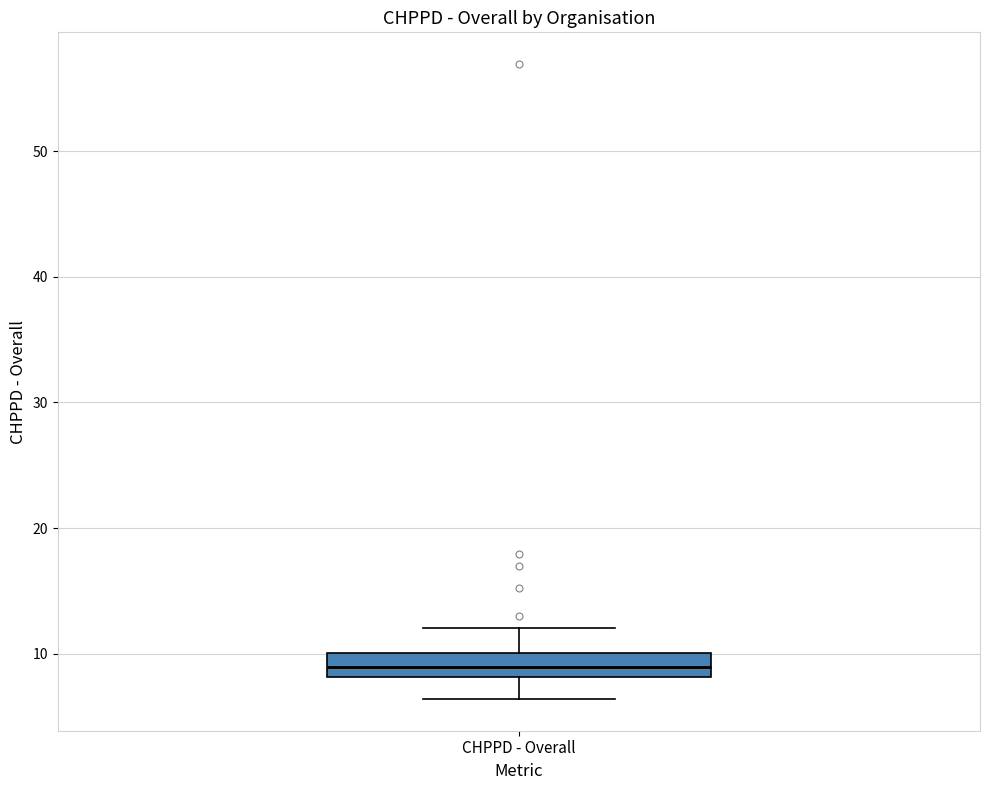

Transcribe this box plot: give where the median line is, the range the box spans, and where the two whiskers end, as read against the y-axis. The values are not printed on the chart, so give them approximately, as read against the axis.

median 9, box 8 to 10, whiskers 6 to 12